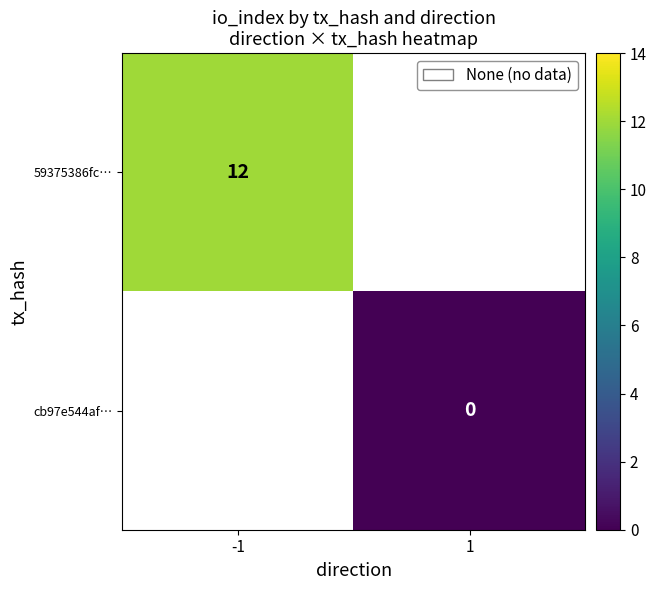

At which category does the chart reach its peak across all series?

-1